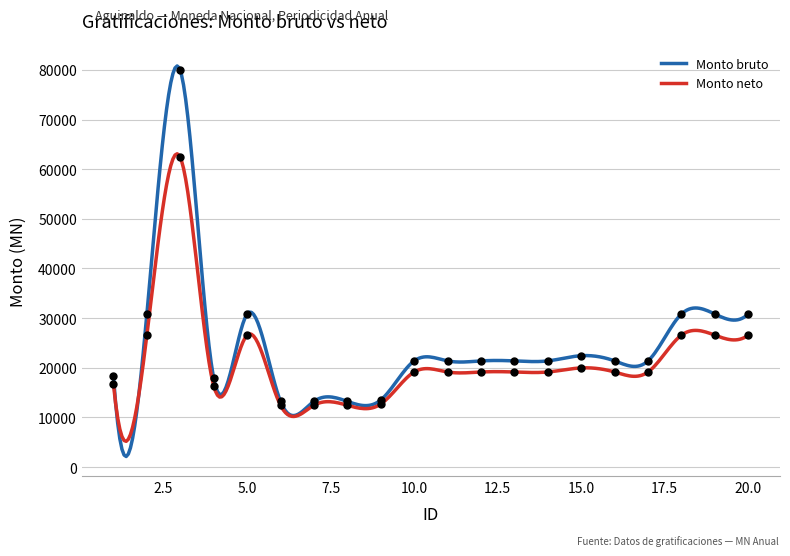

Which series contains the highest Y value?

Monto bruto